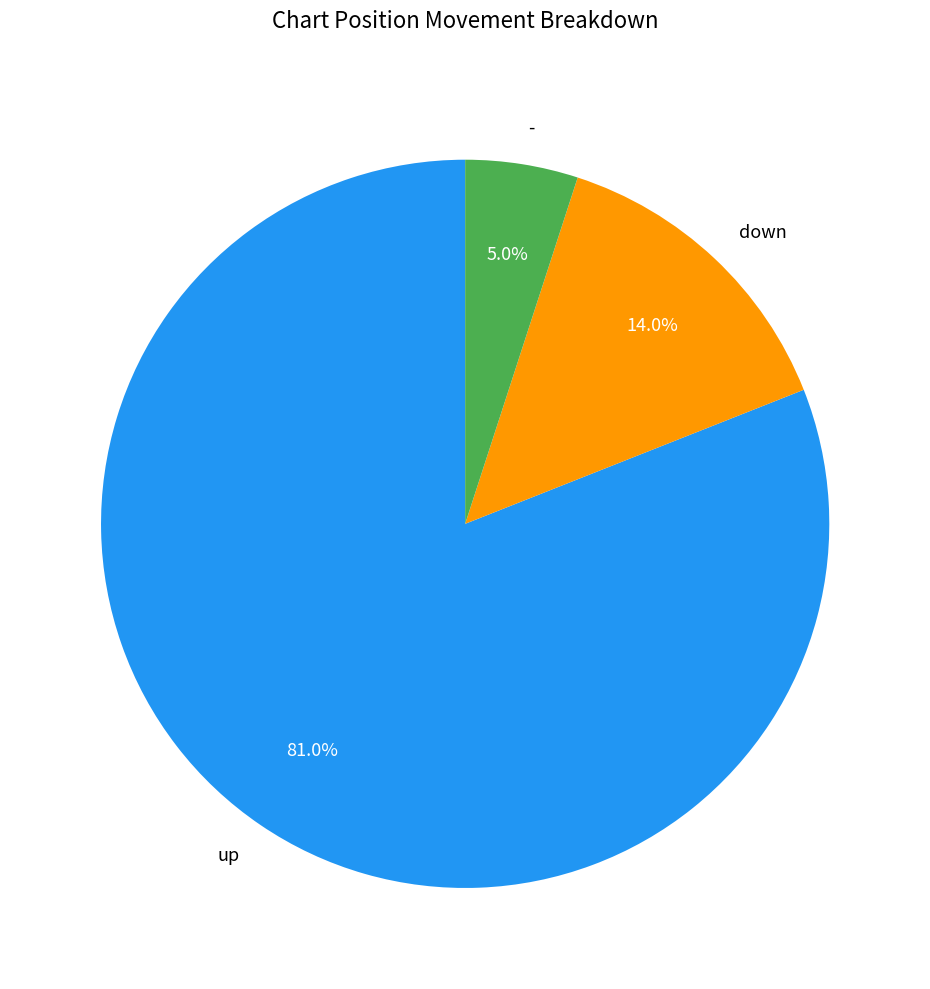

Combined, what portion of the pie is up and down?

95.0%